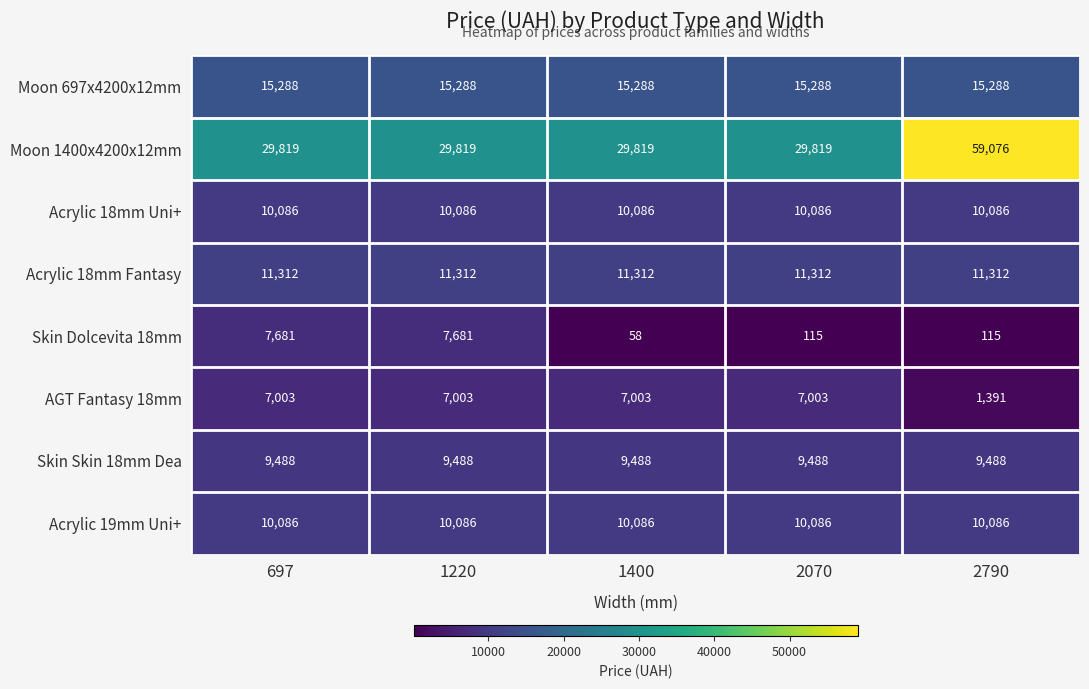

What is the difference between the highest and lowest values at 2790?

58961